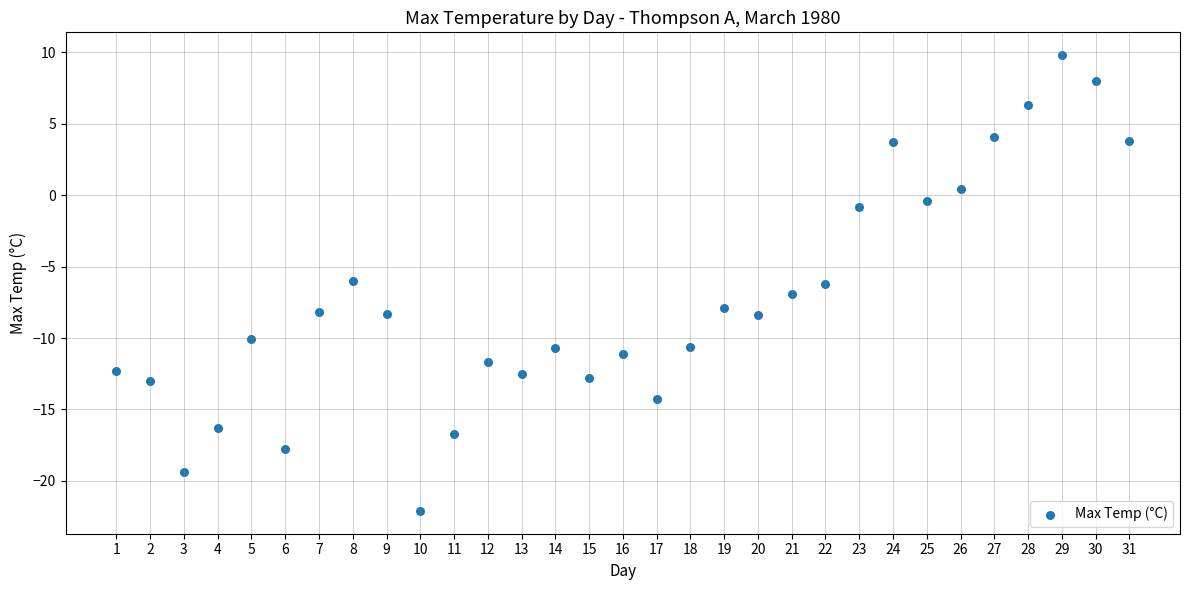

What is the range of X values (max minus min)?

30.0